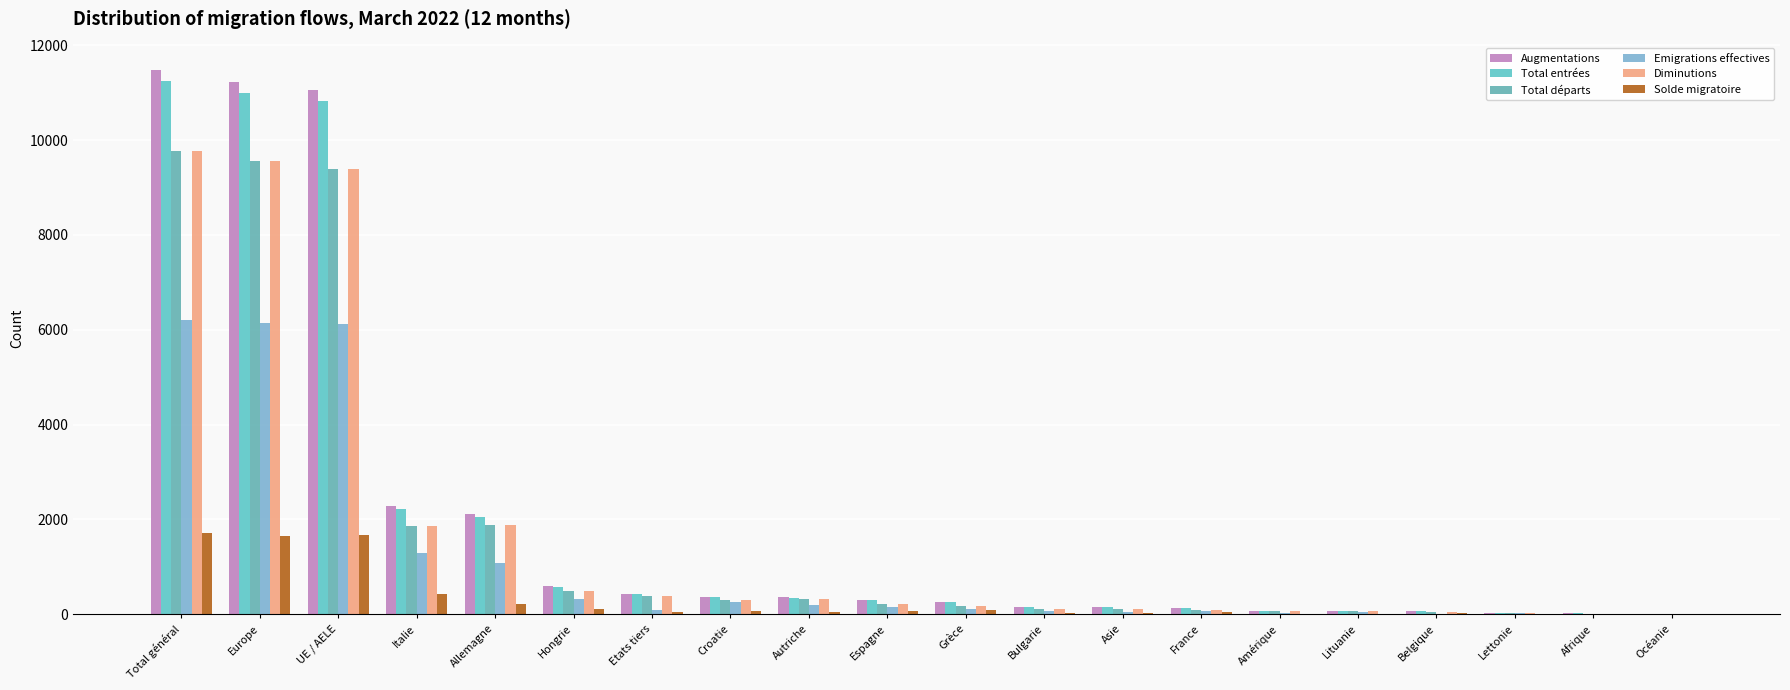

Which series has the widest spread of values?

Augmentations